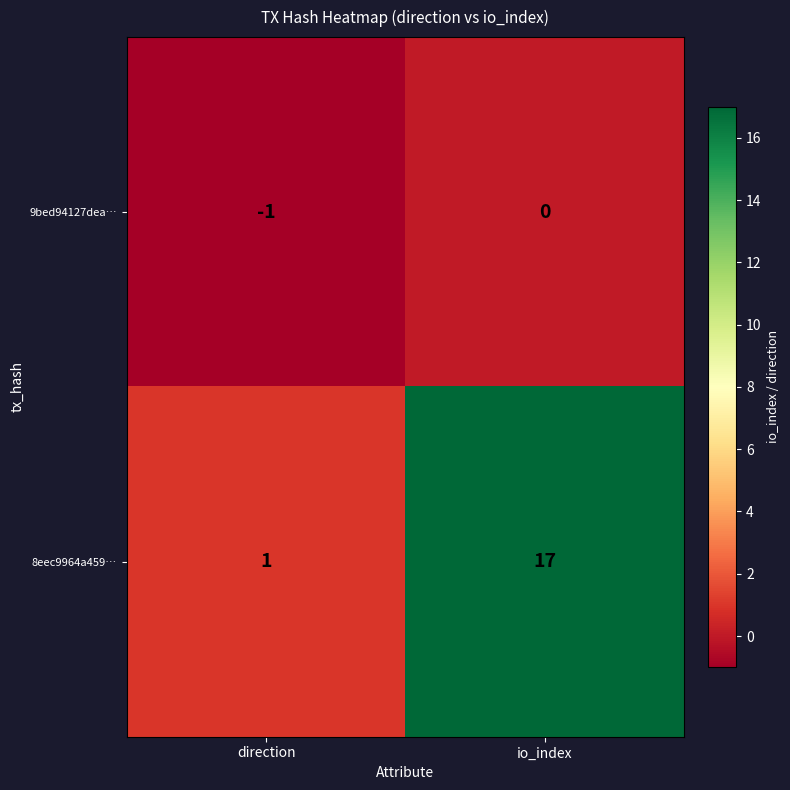

Rank the series by their maximum value, from highest to lowest.

8eec9964a459…, 9bed94127dea…